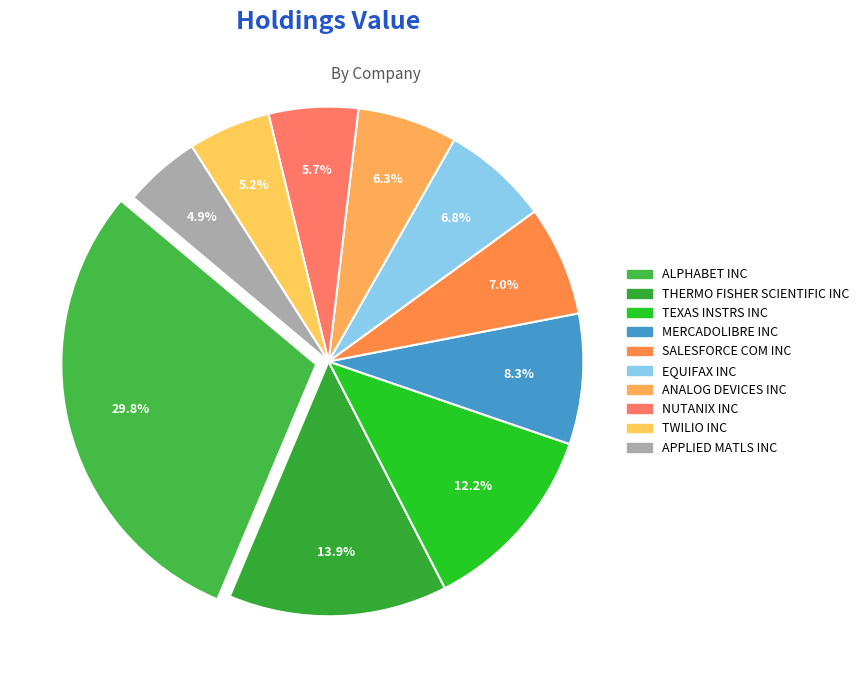

To the nearest percent, what is the difference between the largest and smallest slice percentages?

25%